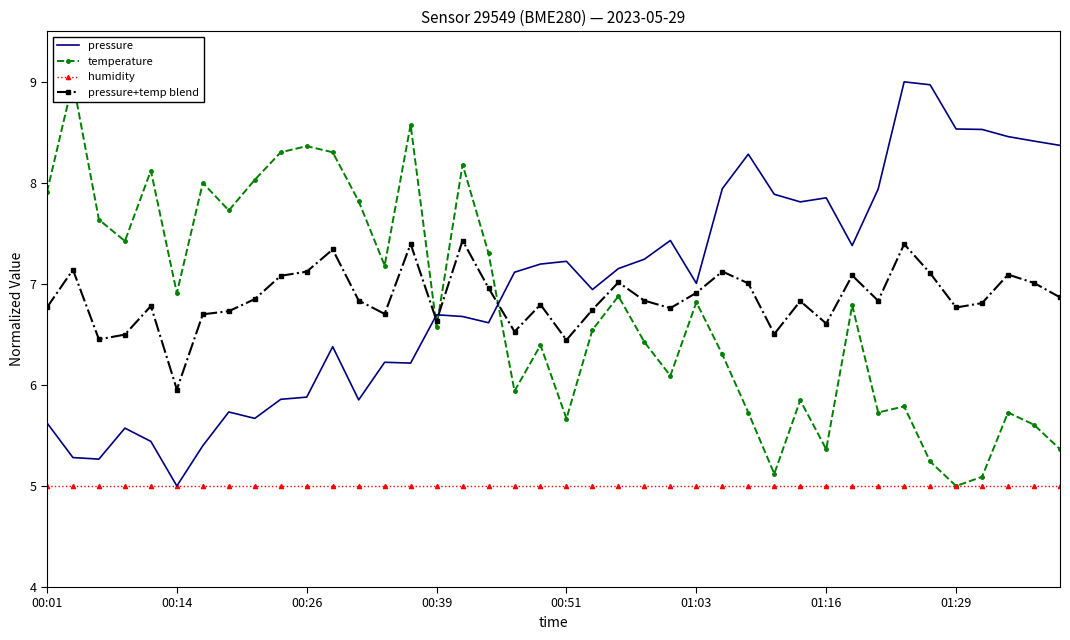

What position from the right is 36?

4